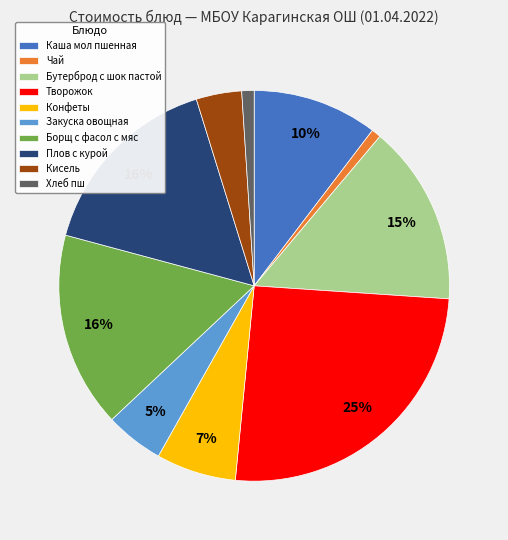

To the nearest percent, what is the average slice percentage?

10%